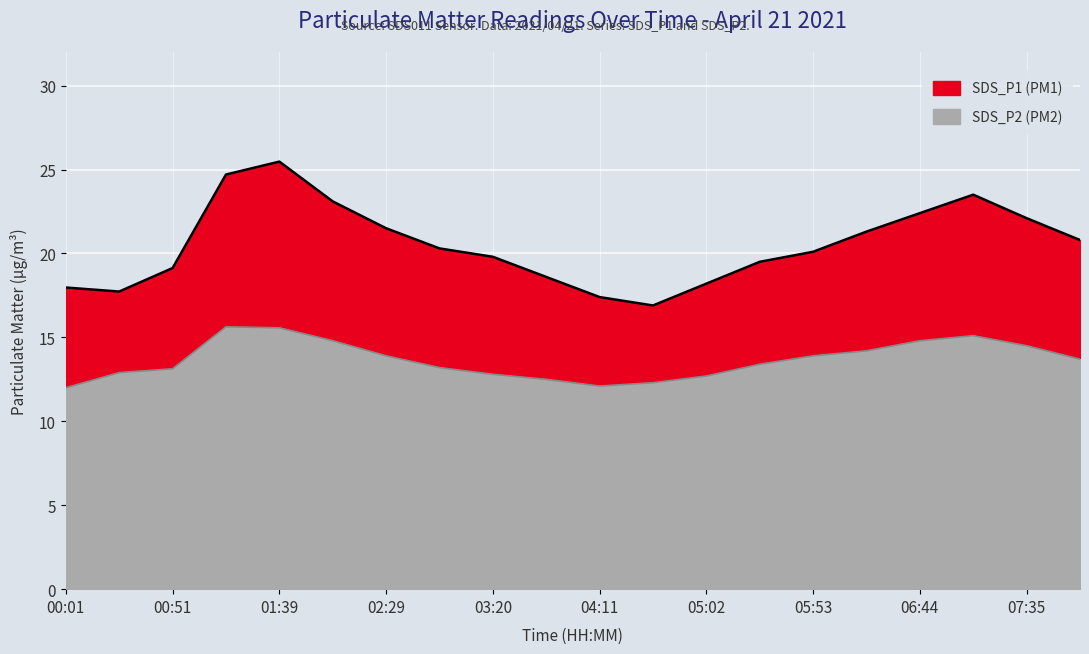

Is it true that SDS_P1 equals 20.8 at 08:01?

True